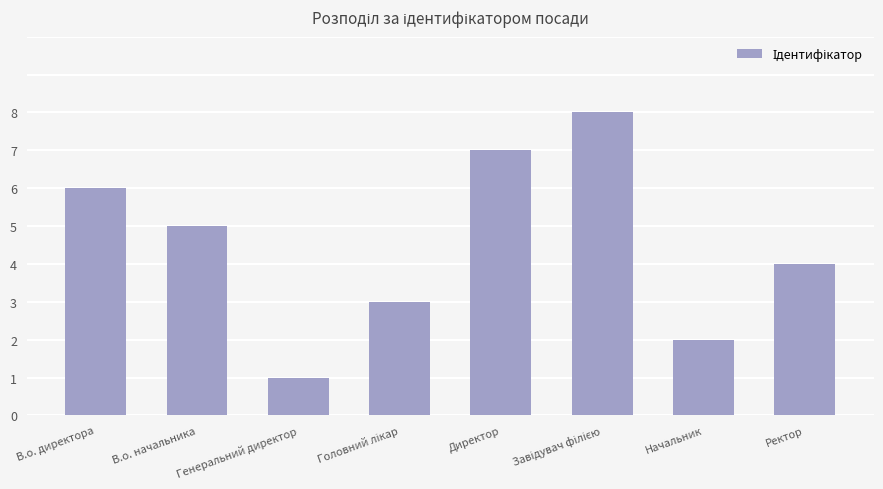

Reading left to right, what are all the values shown in this chart?

6	5	1	3	7	8	2	4